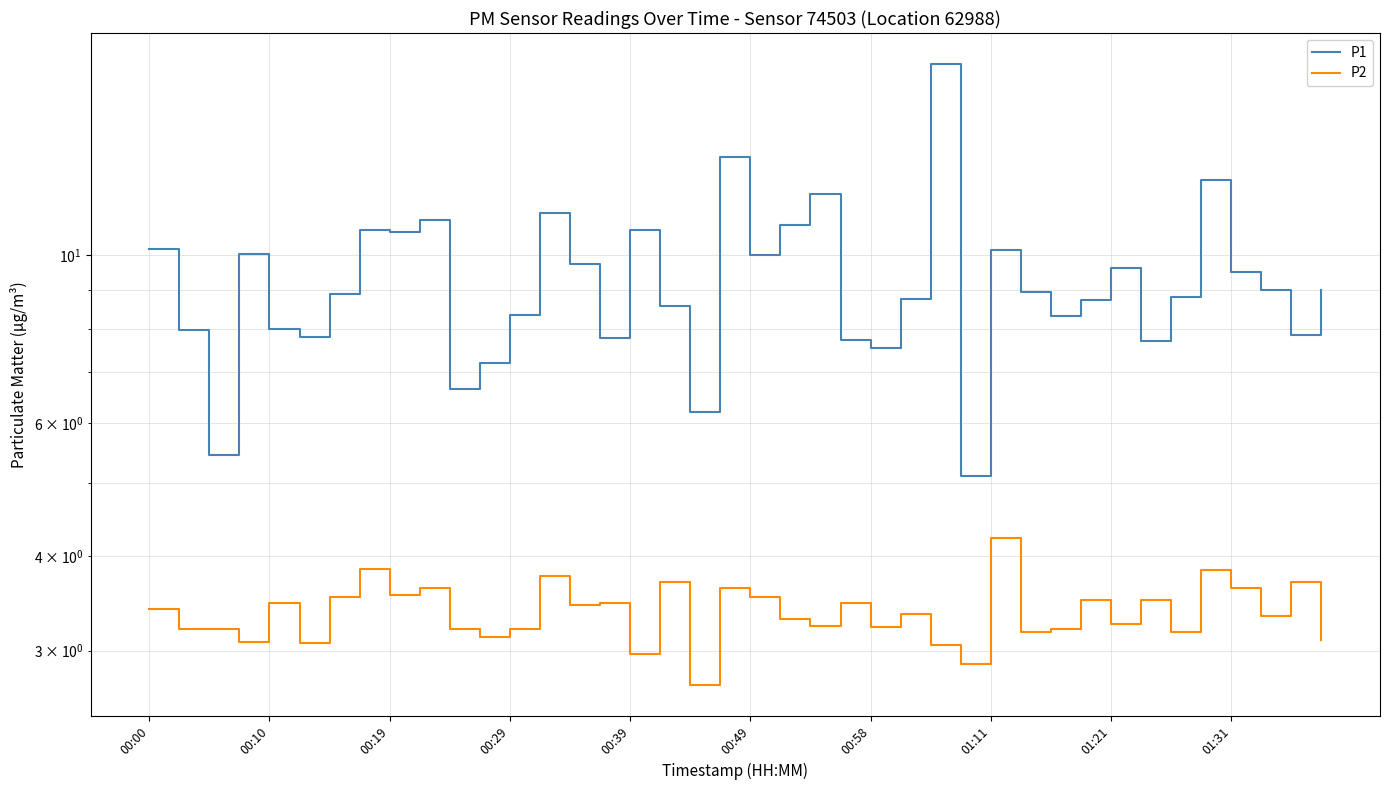

True or false: P2 and P1 cross at least once.

False